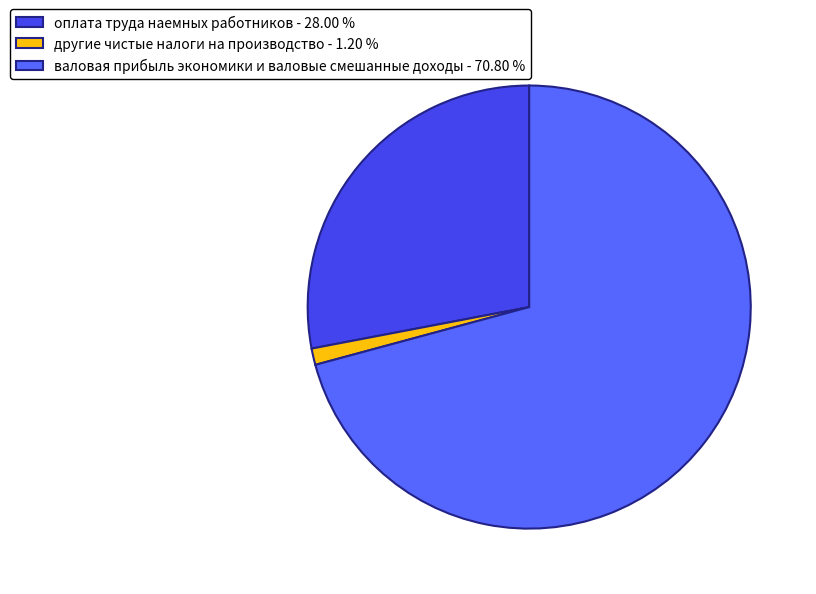

Do валовая прибыль экономики и валовые смешанные доходы - 70.80 % and оплата труда наемных работников - 28.00 % together represent more than half of the pie?

Yes